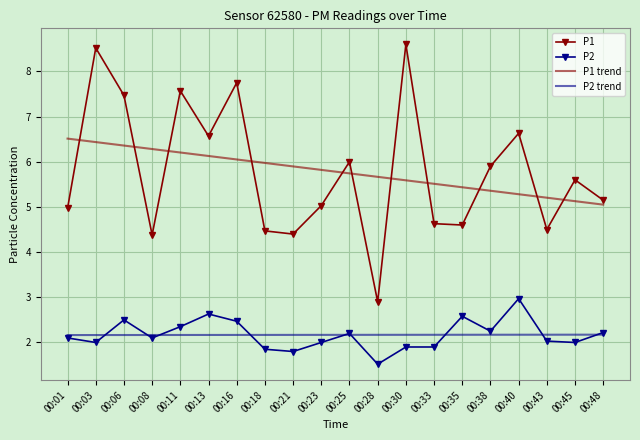

True or false: P2 trend and P1 trend intersect in this chart.

False